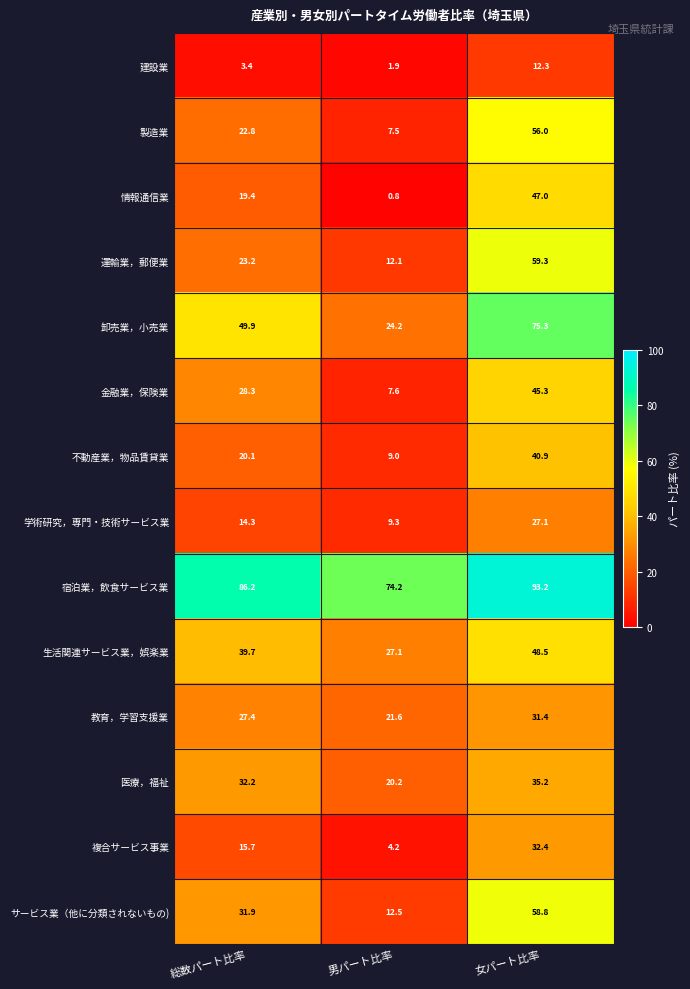

What is the sum of all 建設業 values?

17.6